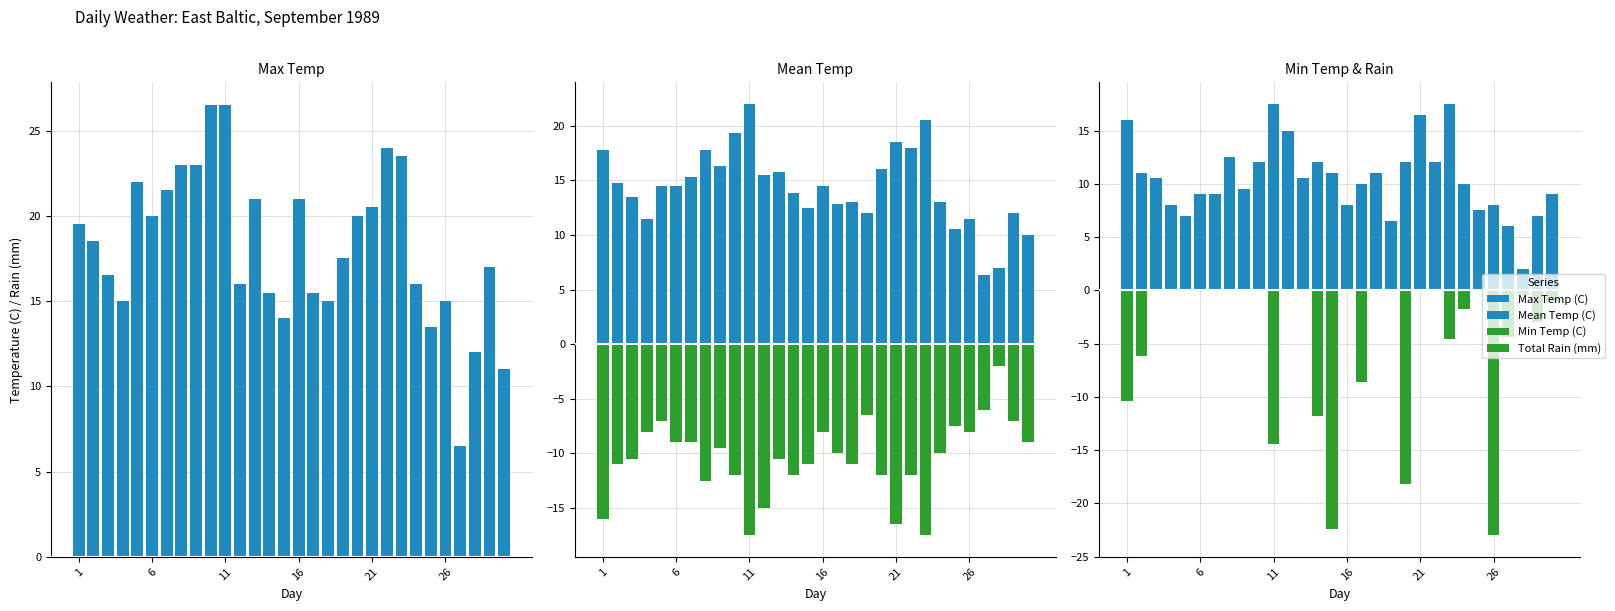

Rank the series at 19 from lowest to highest value.

Total Rain (mm), Min Temp (C), Mean Temp (C), Max Temp (C)